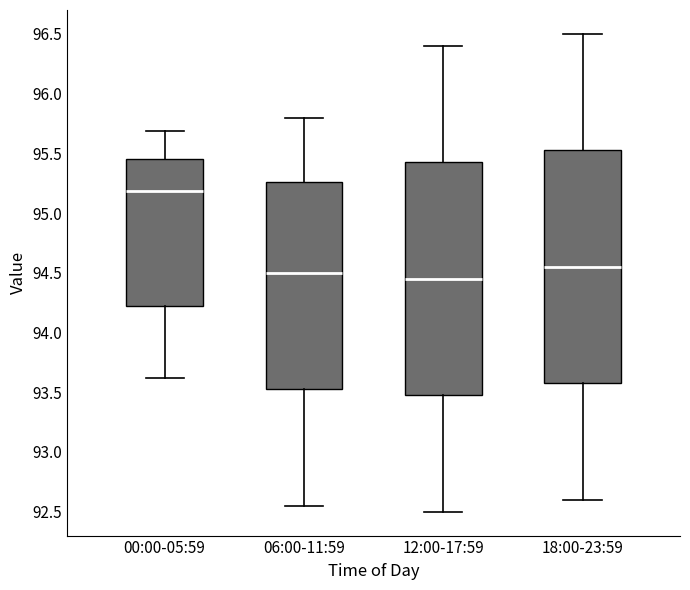

Reading left to right, read every box against the y-axis: the position of its median line, the range the box covers, and the ends of its whiskers. The values are not printed on the chart, so give them approximately, as read against the axis.

00:00-05:59: median 95.20, box 94.20 to 95.45, whiskers 93.60 to 95.70
06:00-11:59: median 94.50, box 93.55 to 95.25, whiskers 92.55 to 95.80
12:00-17:59: median 94.45, box 93.50 to 95.45, whiskers 92.50 to 96.40
18:00-23:59: median 94.55, box 93.60 to 95.55, whiskers 92.60 to 96.50